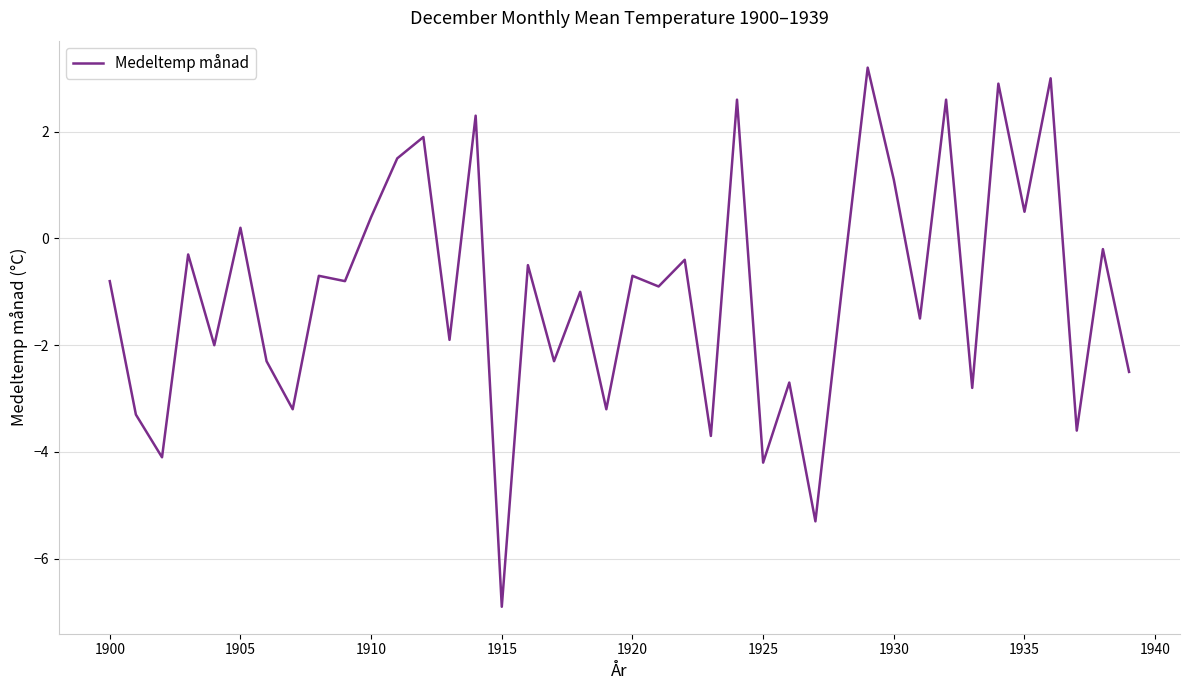

What is the difference between the maximum and minimum values?

10.1